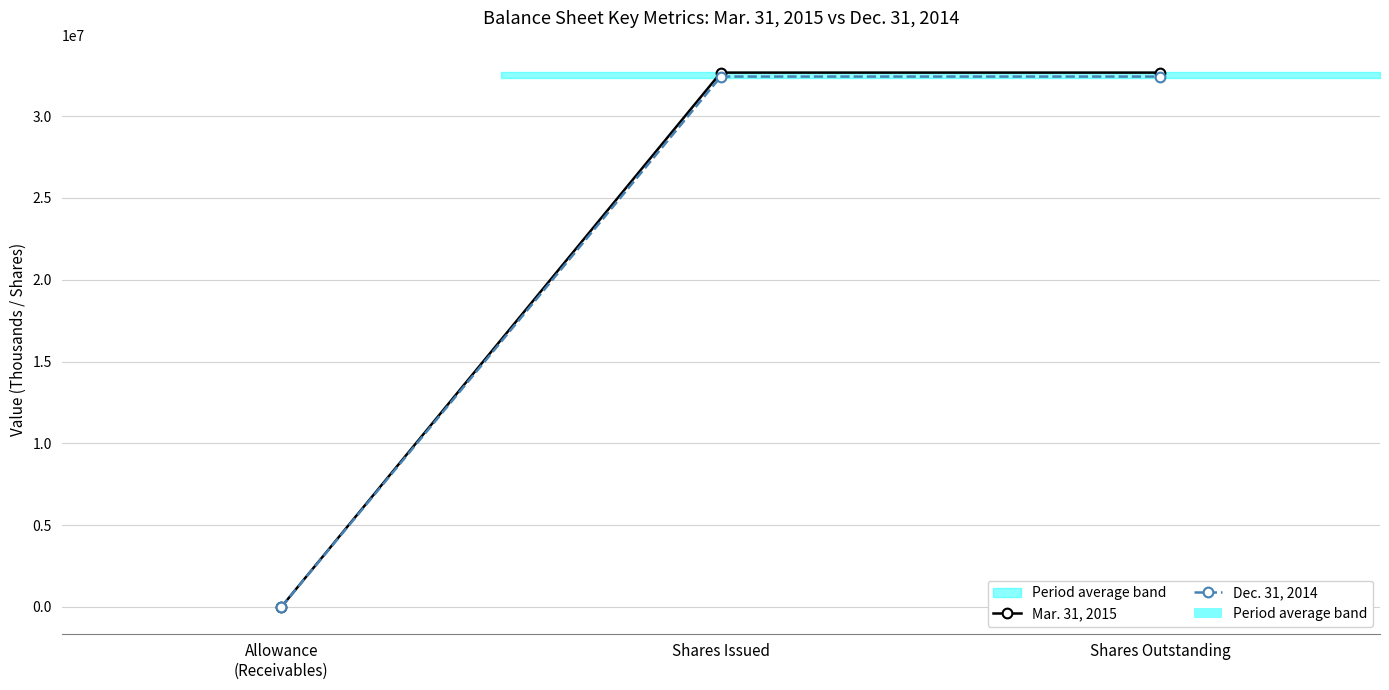

What are all the series names shown in the legend?

Mar. 31, 2015, Dec. 31, 2014